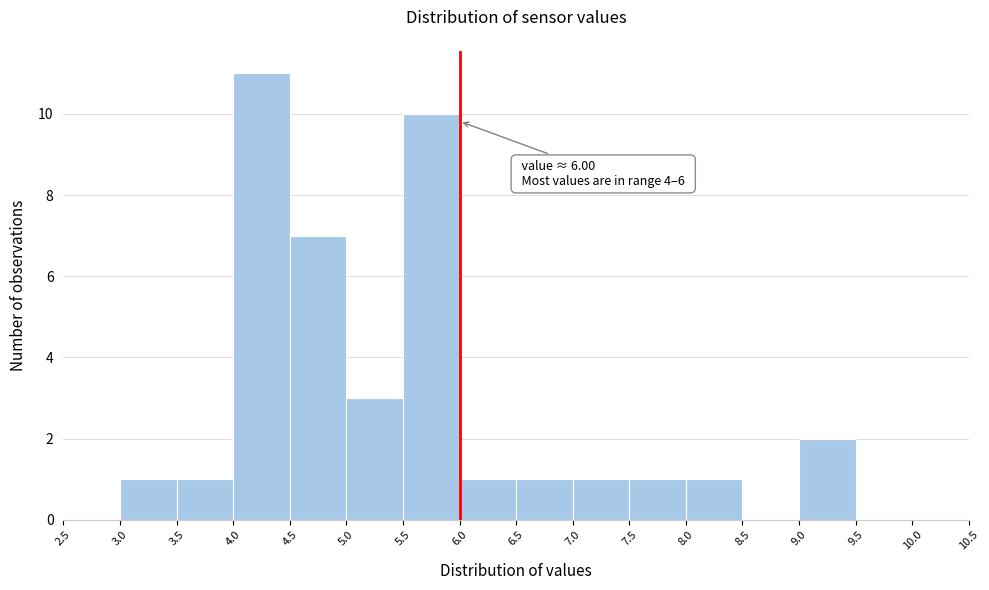

Over which range of the x-axis is the bar tallest?

4.0 to 4.5